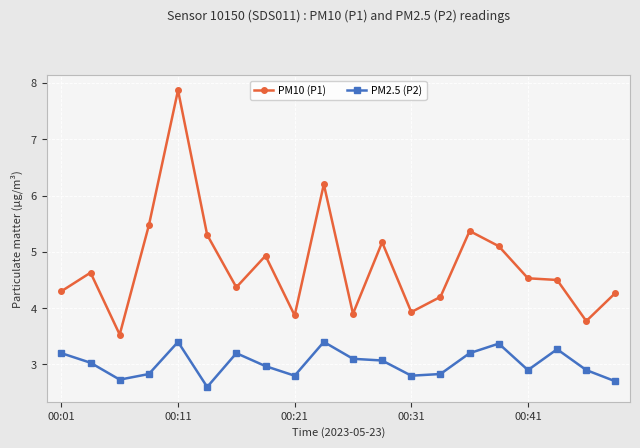

Does the chart have visible grid lines?

Yes